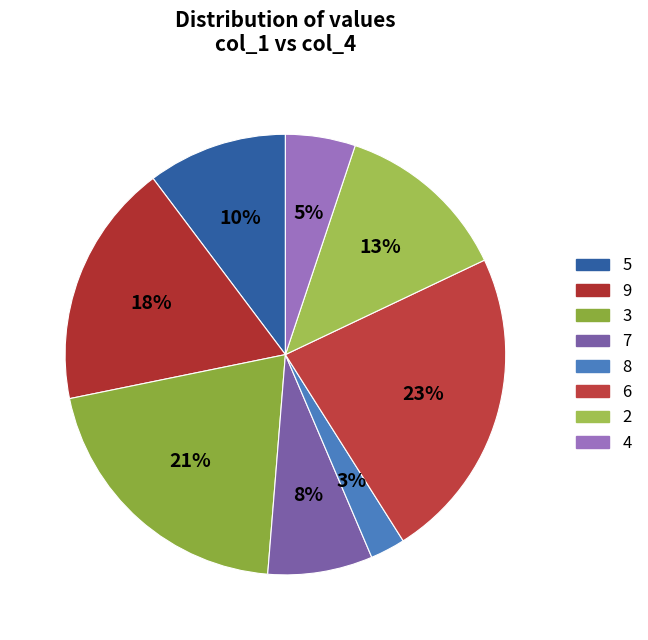

Is 8 the majority of the pie?

No